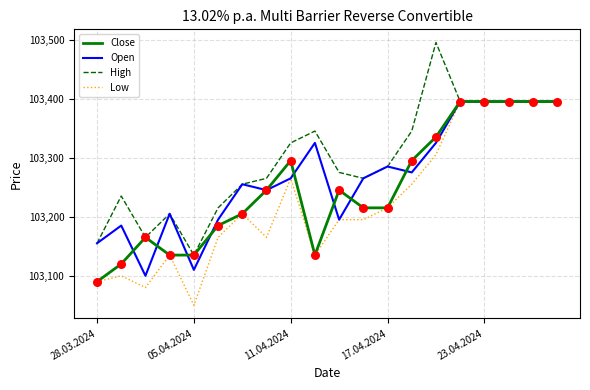

Which series has the largest total across all categories?

High